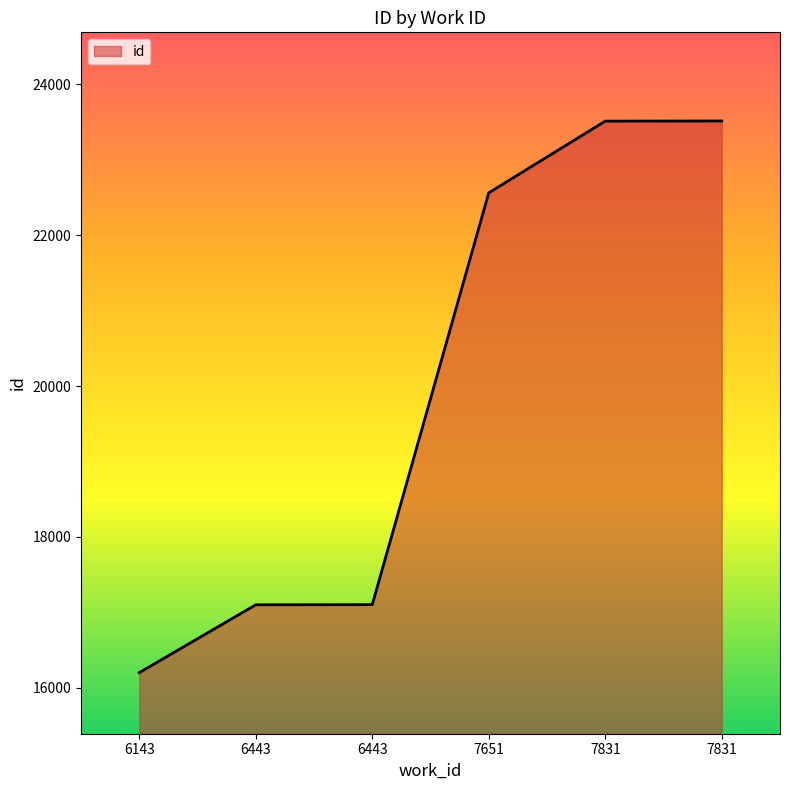

What is the difference between the maximum and second lowest values?

6417